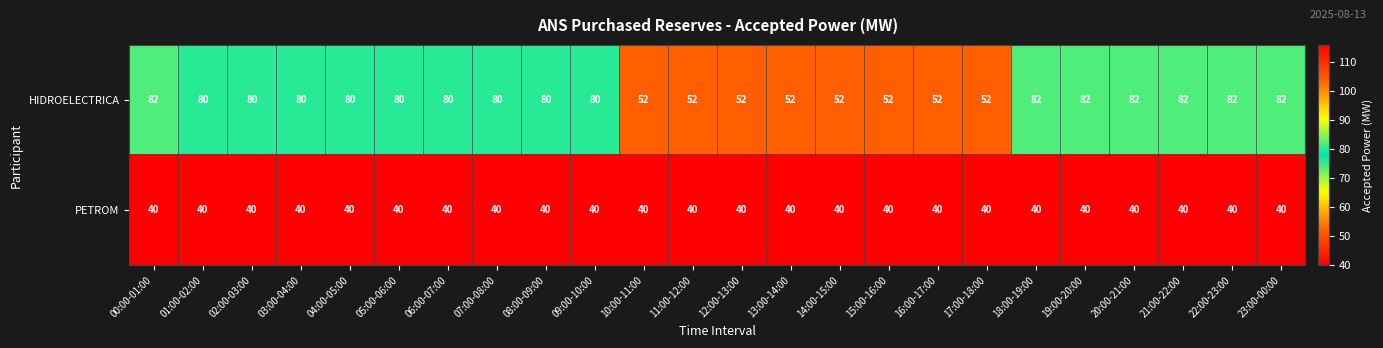

The HIDROELECTRICA series shows 73 at 13:00-14:00. True or false?

False